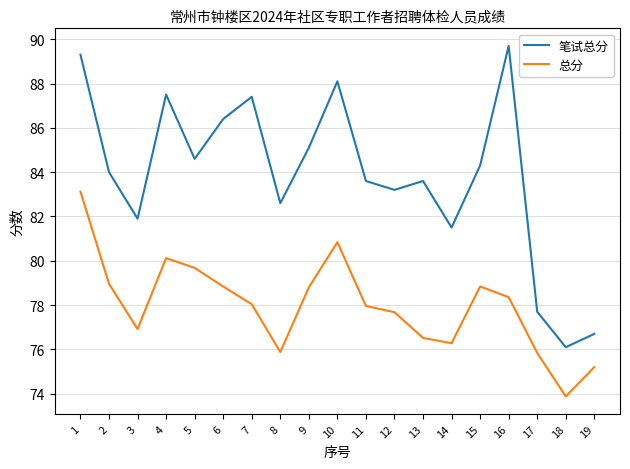

What is the total value across all series at 19?

151.9